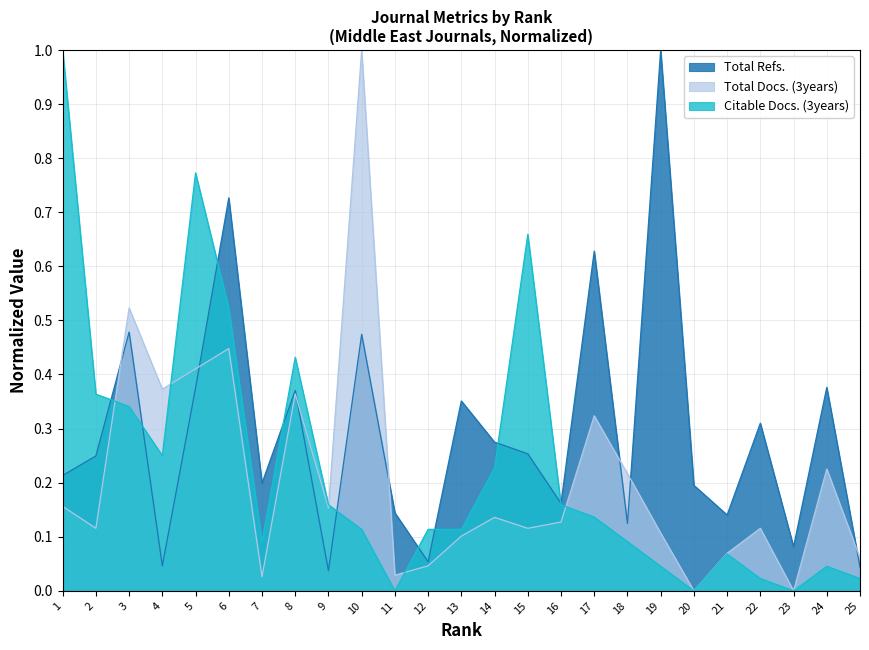

At how many categories does at least one series exceed 0?

25